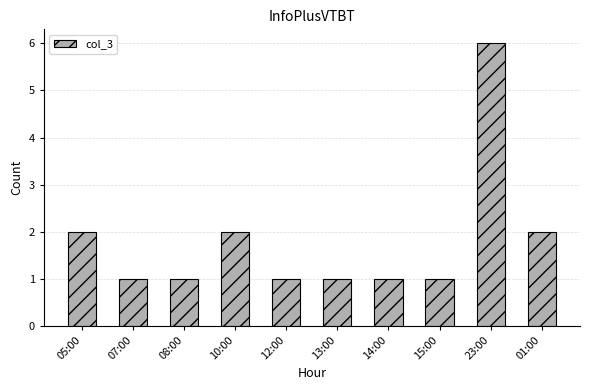

True or false: the data shows 3 at 05:00.

False